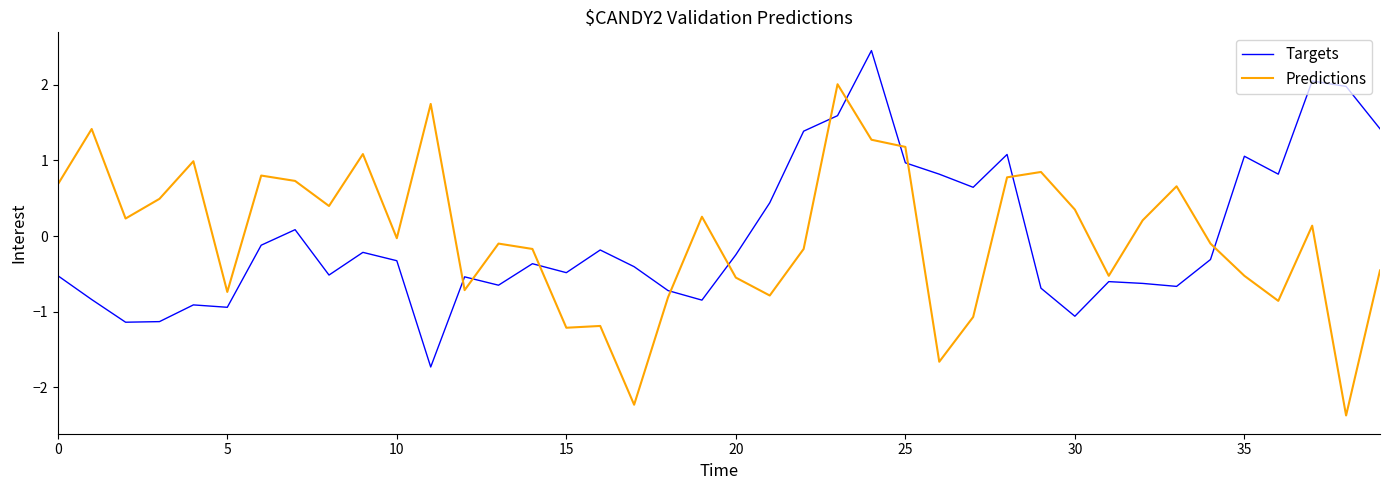

After their last crossing, which series has the higher values: Targets or Predictions?

Targets